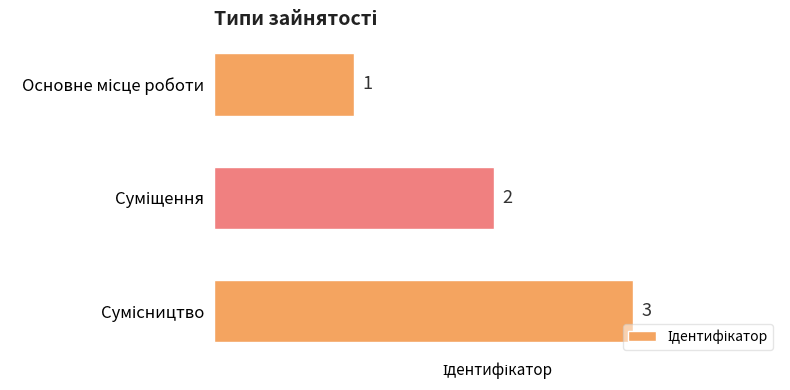

What is the greatest value displayed?

3